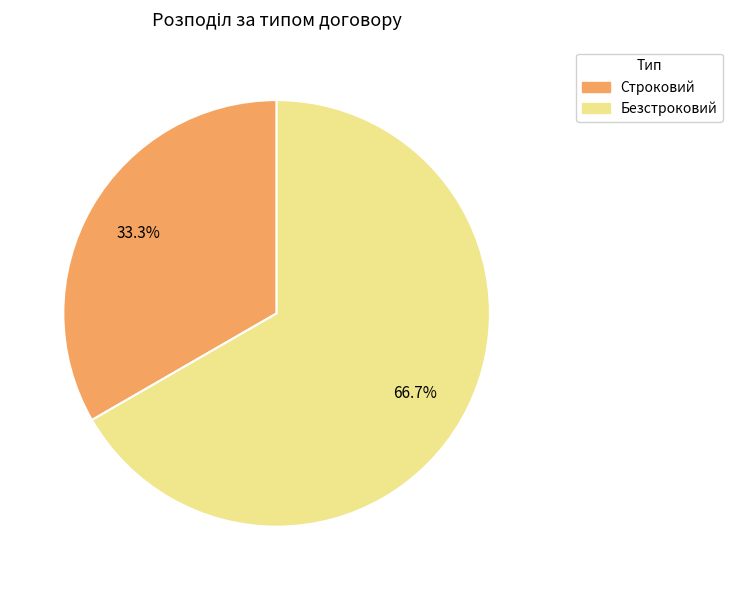

Approximately how many times larger is the value at Строковий compared to Безстроковий?

0.5